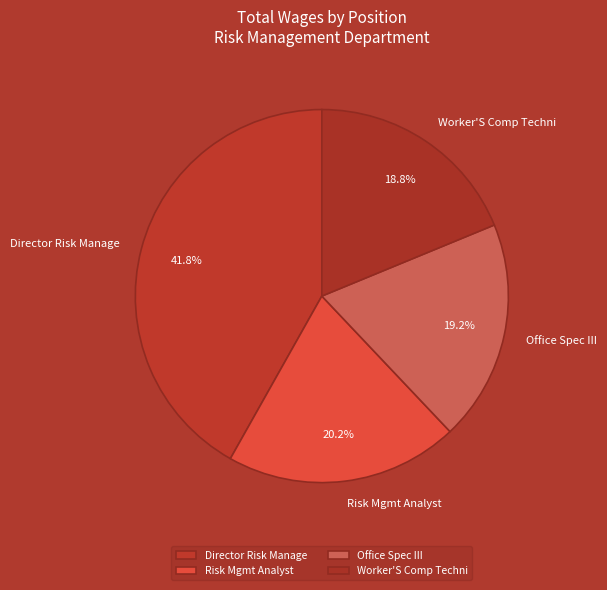

To the nearest percent, what is the difference between the largest and smallest slice percentages?

23%